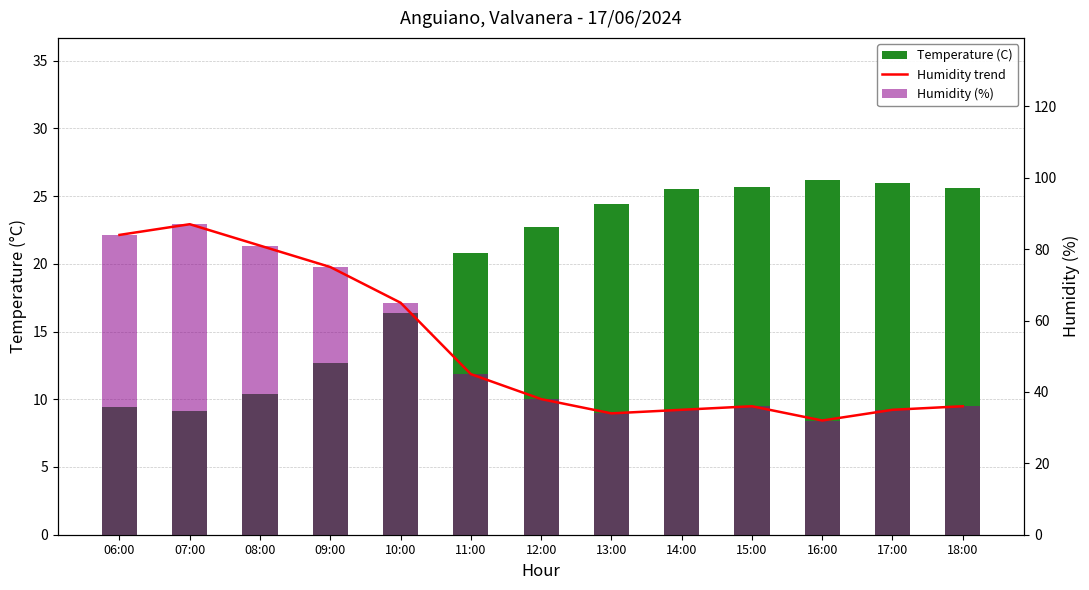

Reading left to right, what are all the values shown in this chart?

Temperature (C): 06:00=9.4	07:00=9.1	08:00=10.4	09:00=12.7	10:00=16.4	11:00=20.8	12:00=22.7	13:00=24.4	14:00=25.5	15:00=25.7	16:00=26.2	17:00=26.0	18:00=25.6
Humidity trend: 06:00=84.0	07:00=87.0	08:00=81.0	09:00=75.0	10:00=65.0	11:00=45.0	12:00=38.0	13:00=34.0	14:00=35.0	15:00=36.0	16:00=32.0	17:00=35.0	18:00=36.0
Humidity (%): 06:00=84.0	07:00=87.0	08:00=81.0	09:00=75.0	10:00=65.0	11:00=45.0	12:00=38.0	13:00=34.0	14:00=35.0	15:00=36.0	16:00=32.0	17:00=35.0	18:00=36.0